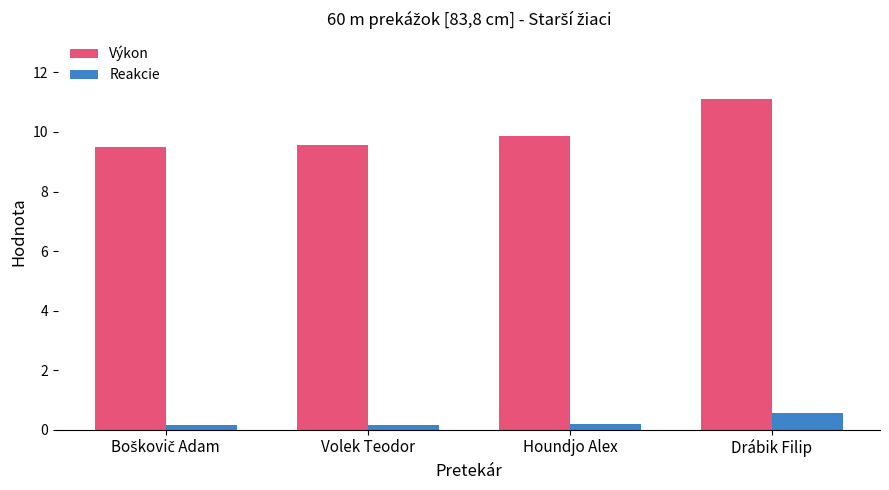

Is it true that Výkon equals 6.3 at Volek Teodor?

False